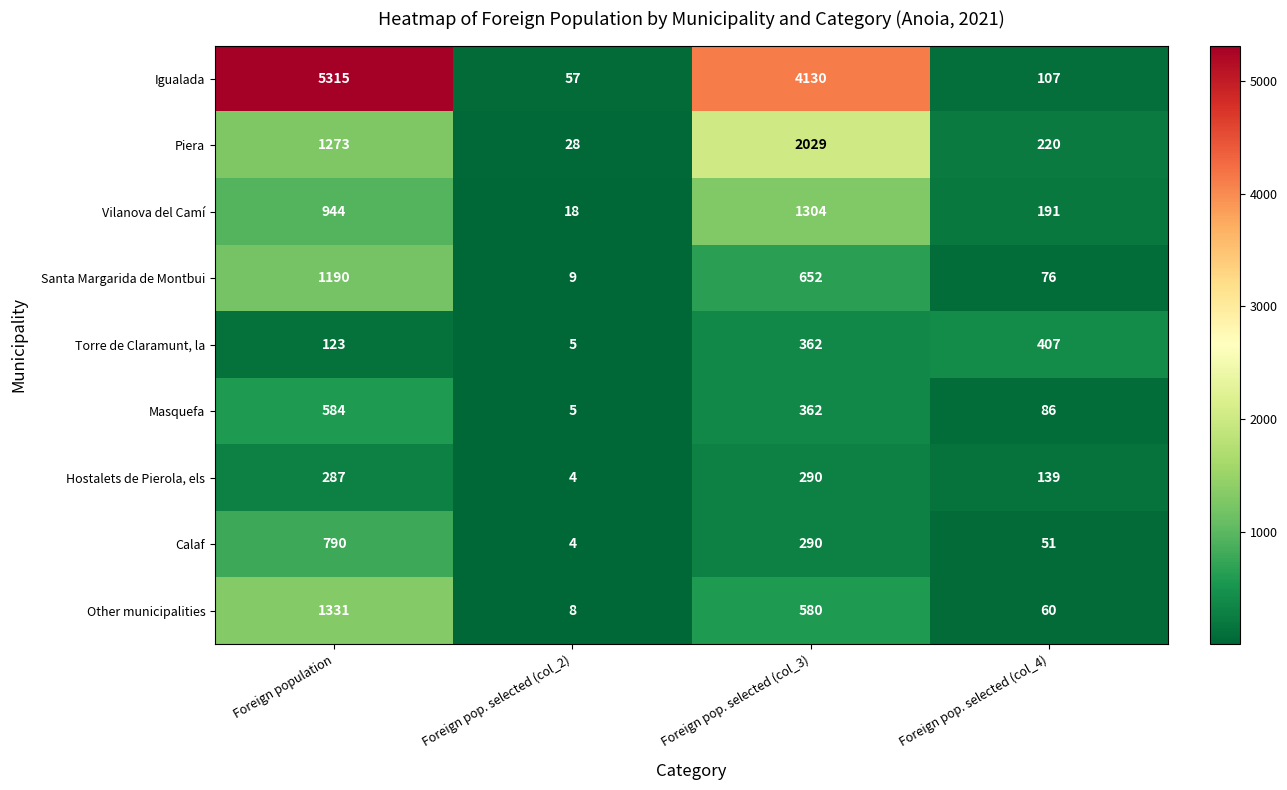

What is the sum of the Other municipalities values at Foreign pop. selected (col_4) and Foreign pop. selected (col_3)?

640